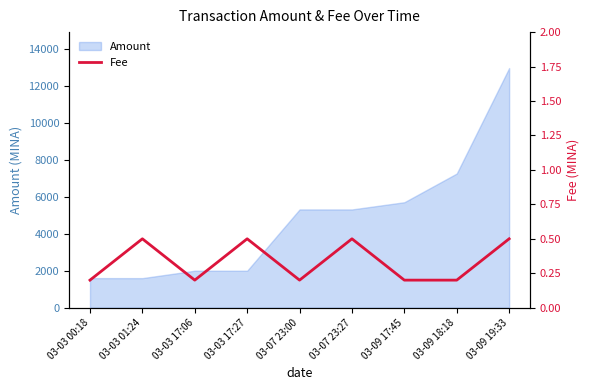

What is the minimum value for Amount?

1598.5